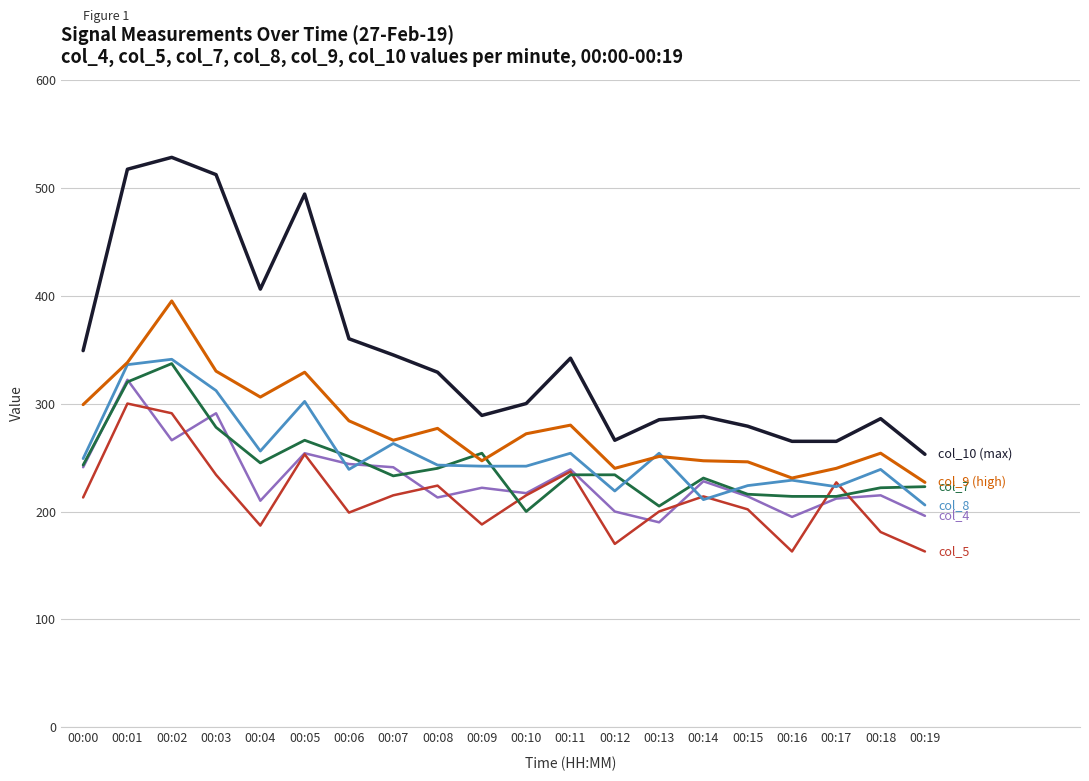

How many lines are shown in the chart?

6